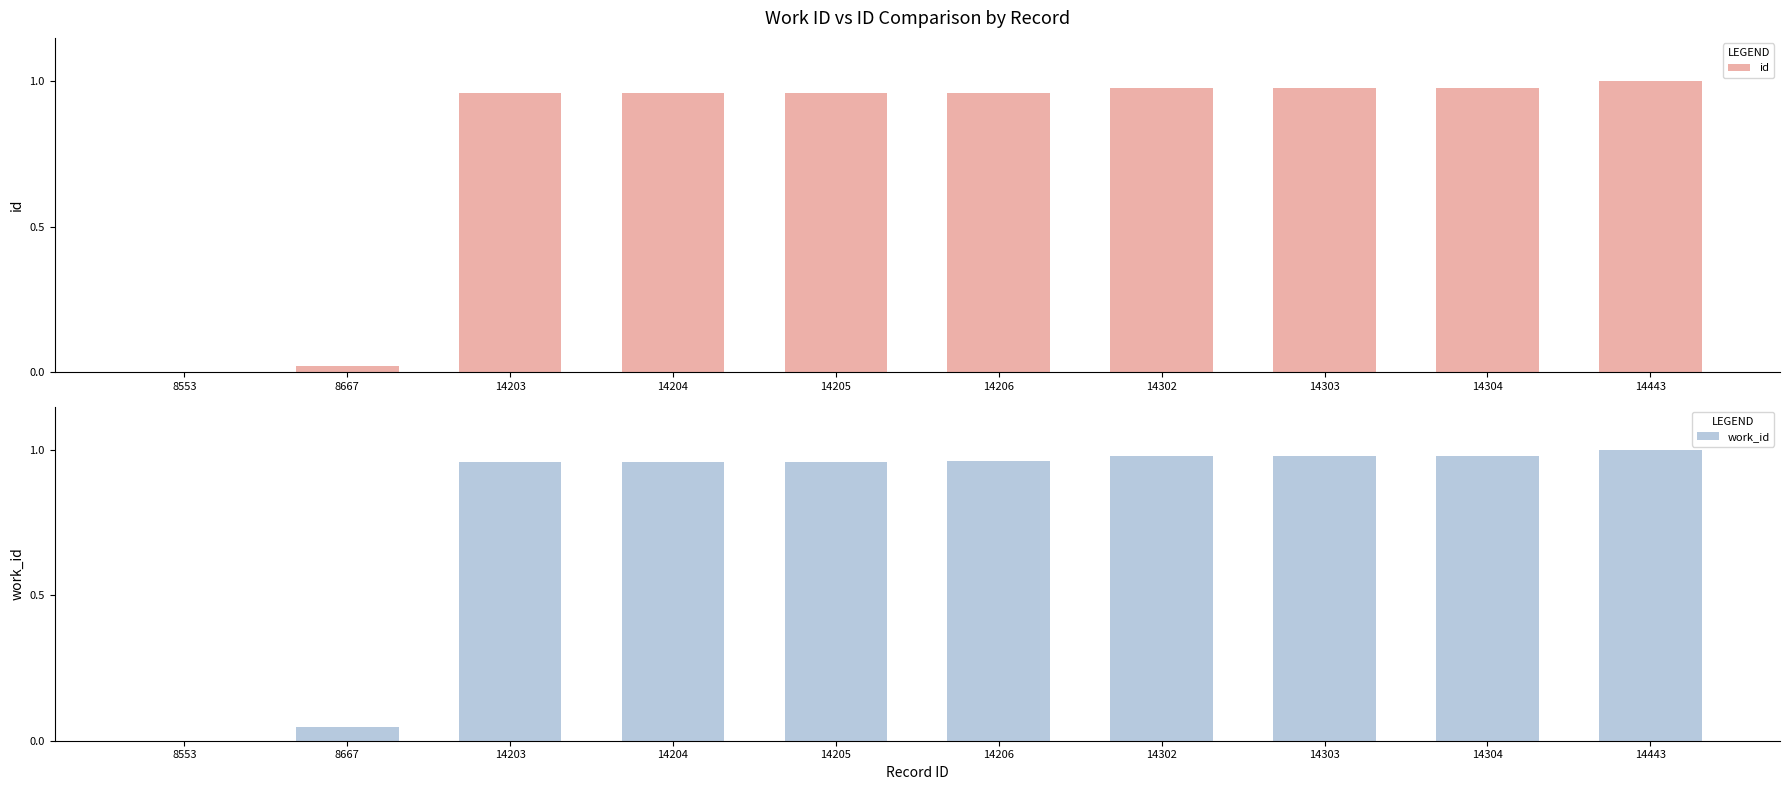

Rank the series by their average value, from highest to lowest.

work_id, id